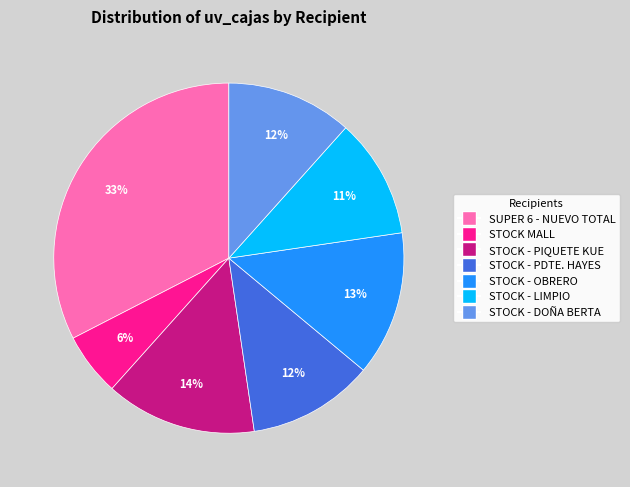

Is STOCK - PIQUETE KUE the majority of the pie?

No